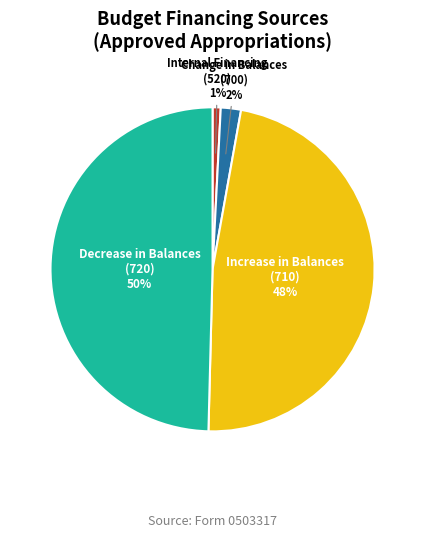

Does any single category account for the majority?

No